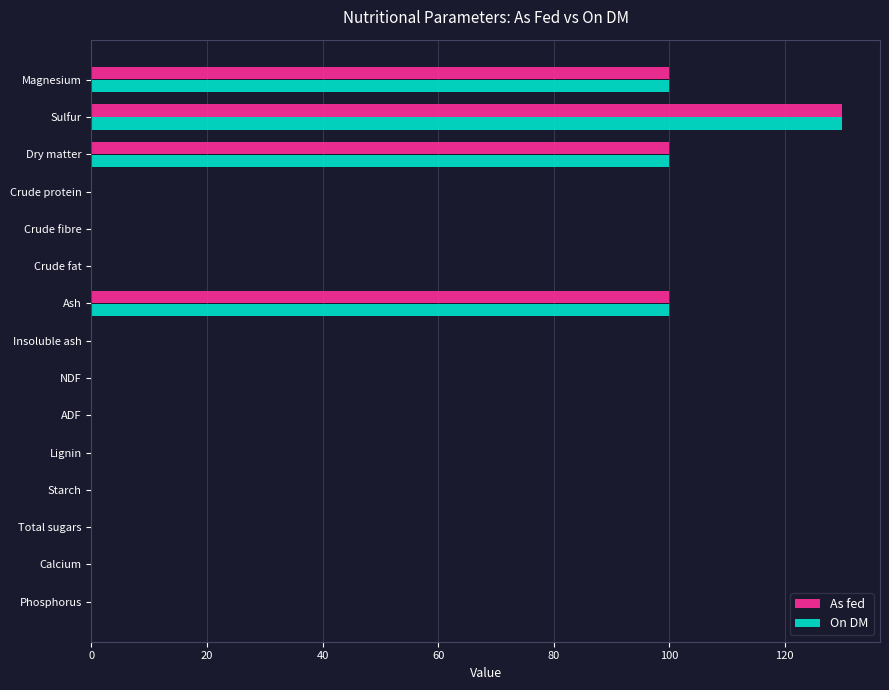

Is it true that As fed equals 136.3 at Magnesium?

False